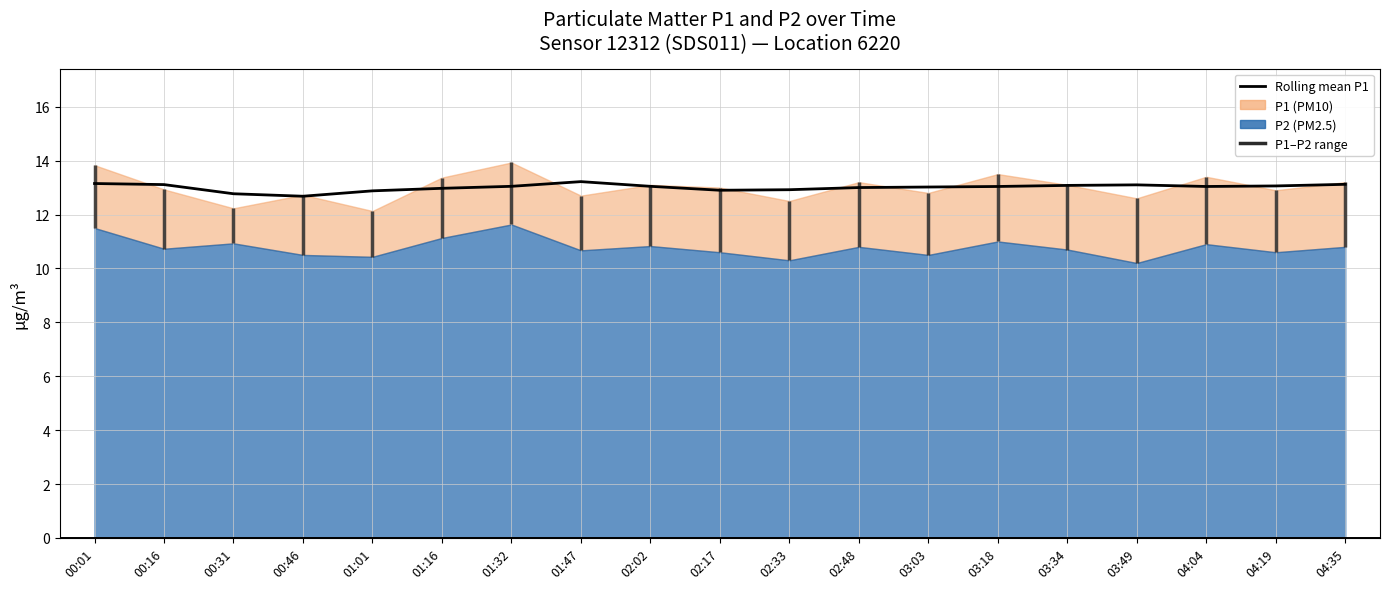

Where is the first local minimum?

00:46